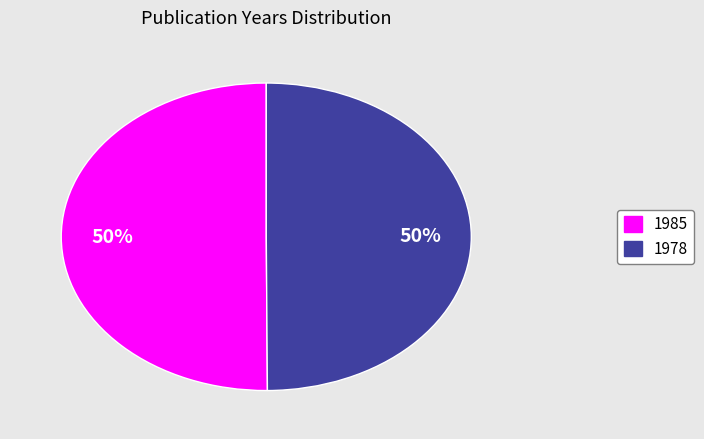

To the nearest percent, what is the average slice percentage?

50%